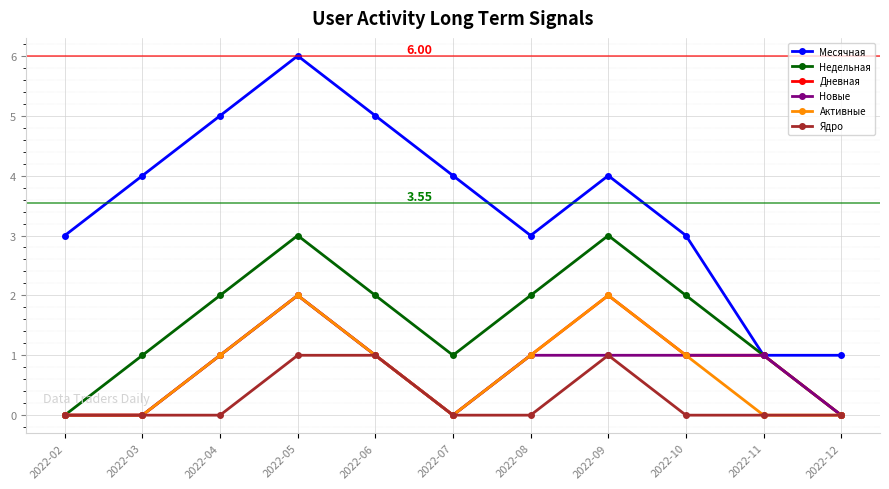

What is the difference between the Новые values at 2022-03 and 2022-11?

1